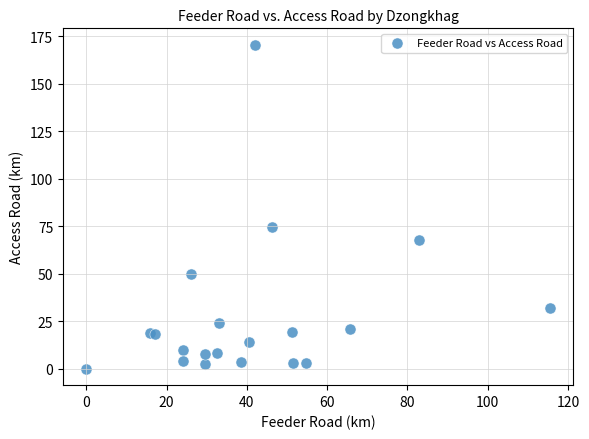

What Y value in the scatter plot is closest to 85?

74.7